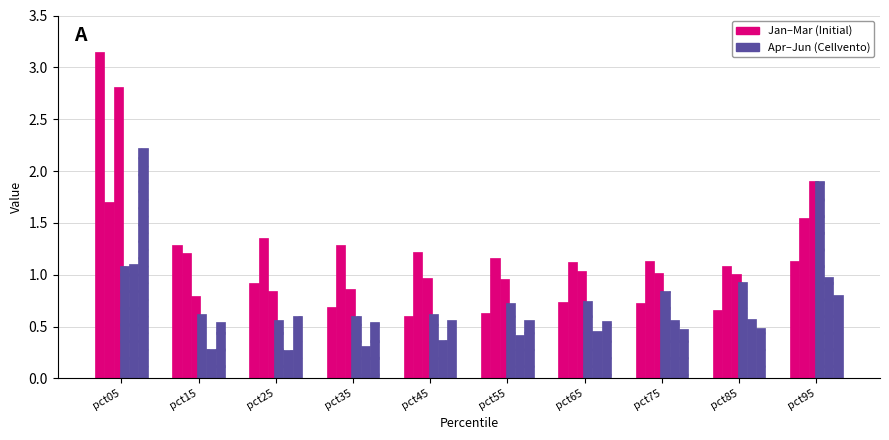

True or false: Apr has a value of 1.1 at pct05.

True